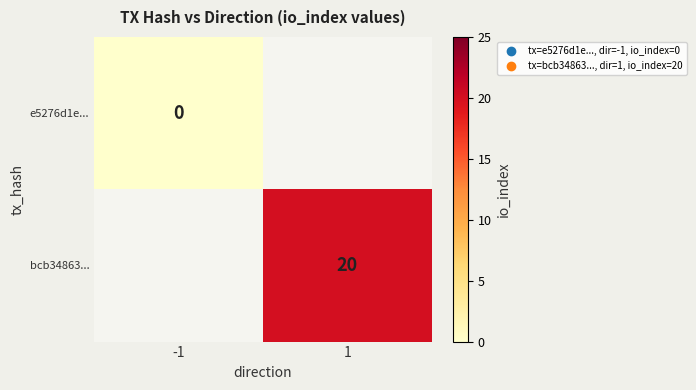

True or false: bcb34863... has a value of 36 at 1.

False